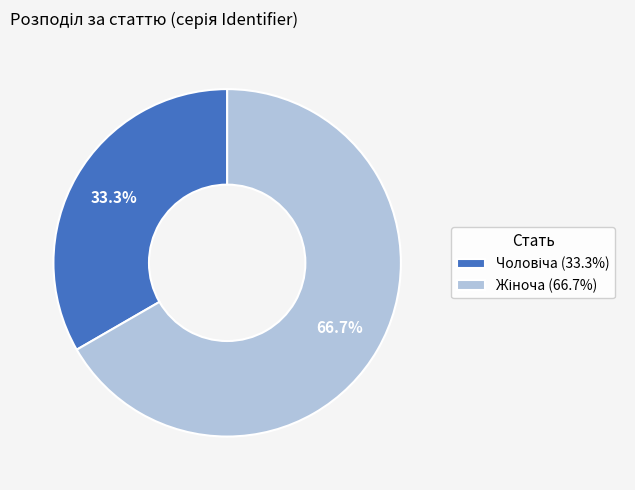

Does any single category account for the majority?

Yes